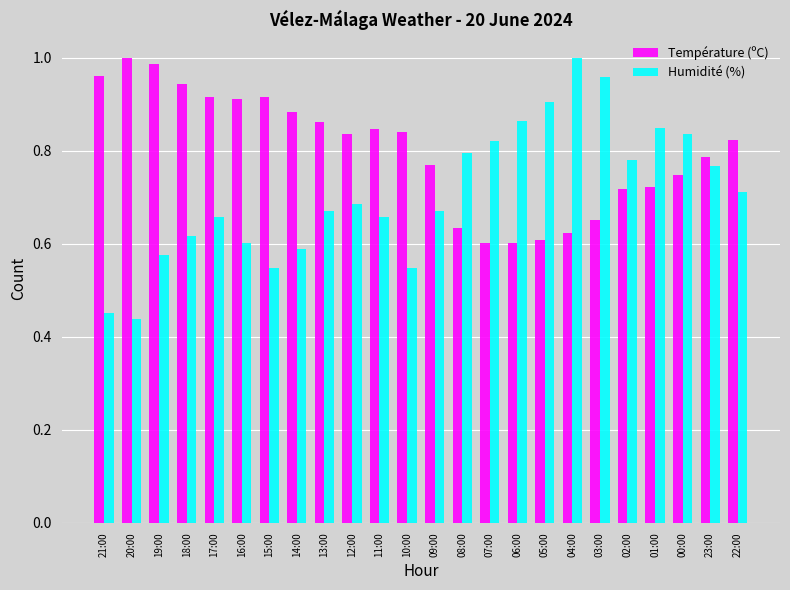

Between 14:00 and 22:00, which series saw the biggest shift?

Humidité (%)